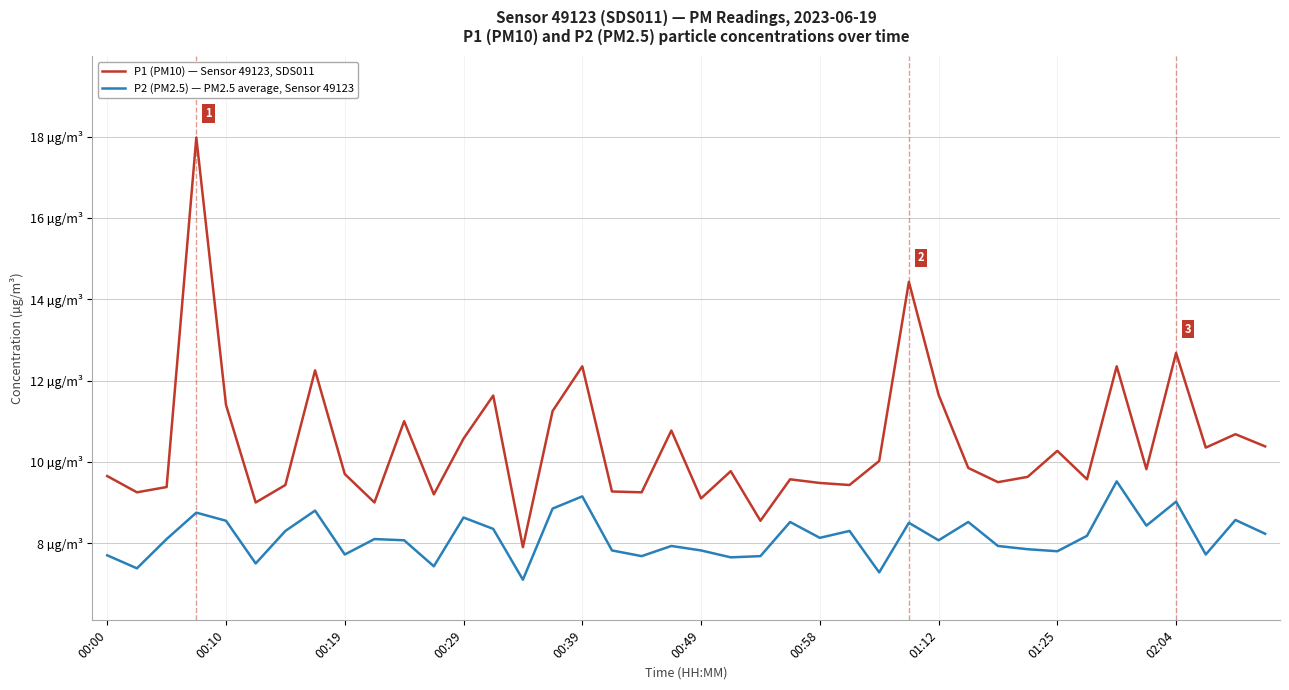

True or false: P1 (PM10) — Sensor 49123, SDS011 and P2 (PM2.5) — PM2.5 average, Sensor 49123 cross at least once.

False